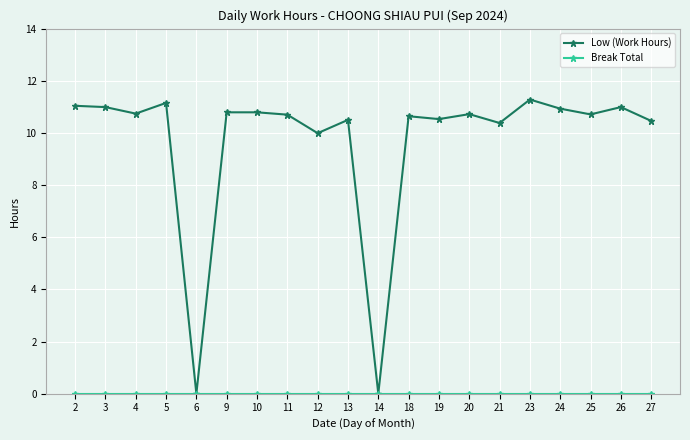

What is the value of the Low (Work Hours) point at the 7th from the left?

10.8